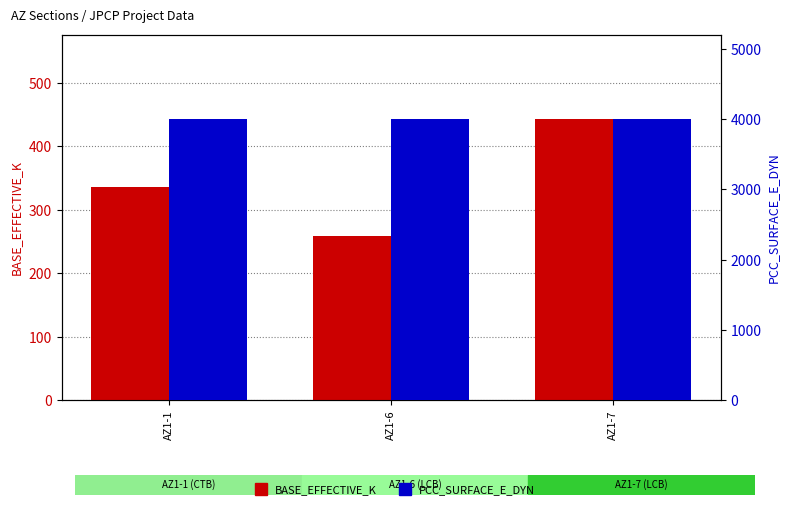

How many bars are there in each group?

2